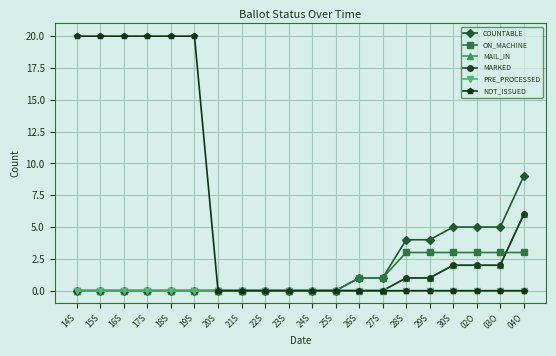

How many lines are shown in the chart?

6